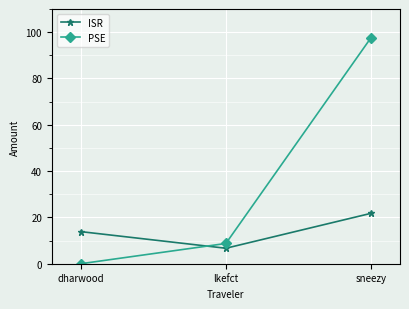

What is the spread (max minus min) of values at dharwood?

13.9